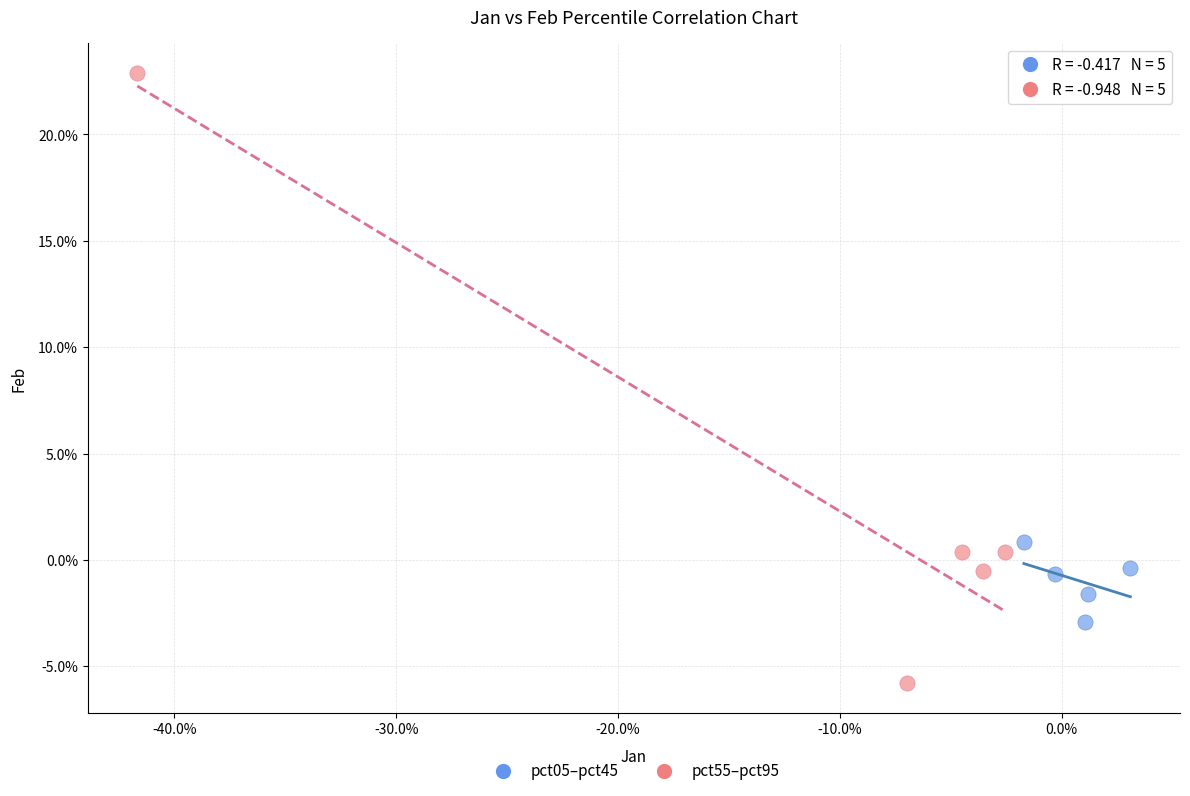

Which series has the widest spread of Y values?

pct55–pct95